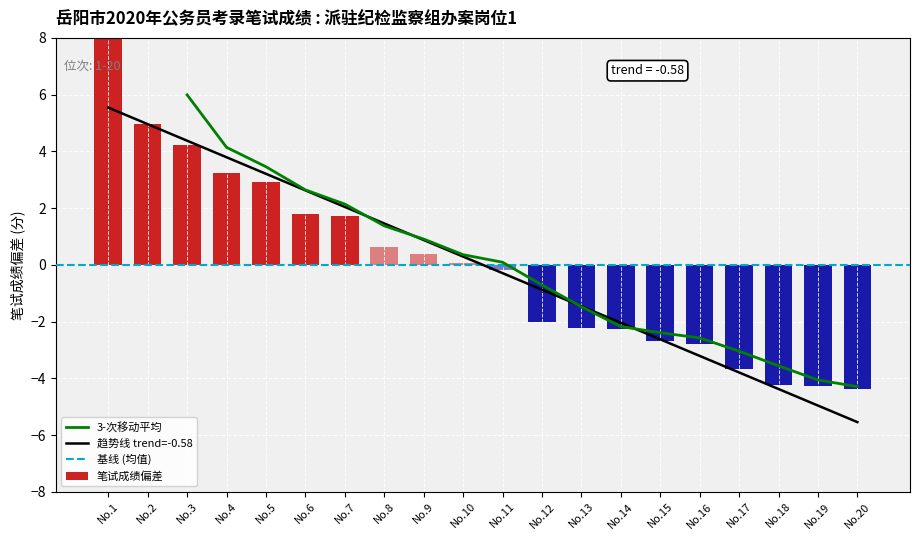

Between 8 and 17, which is larger?

8